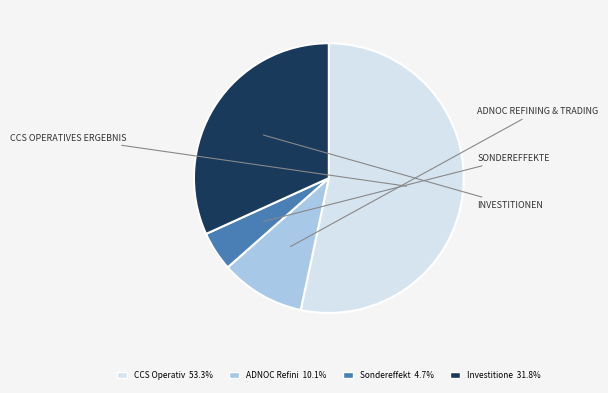

Is there any slice that represents more than half of the pie?

Yes